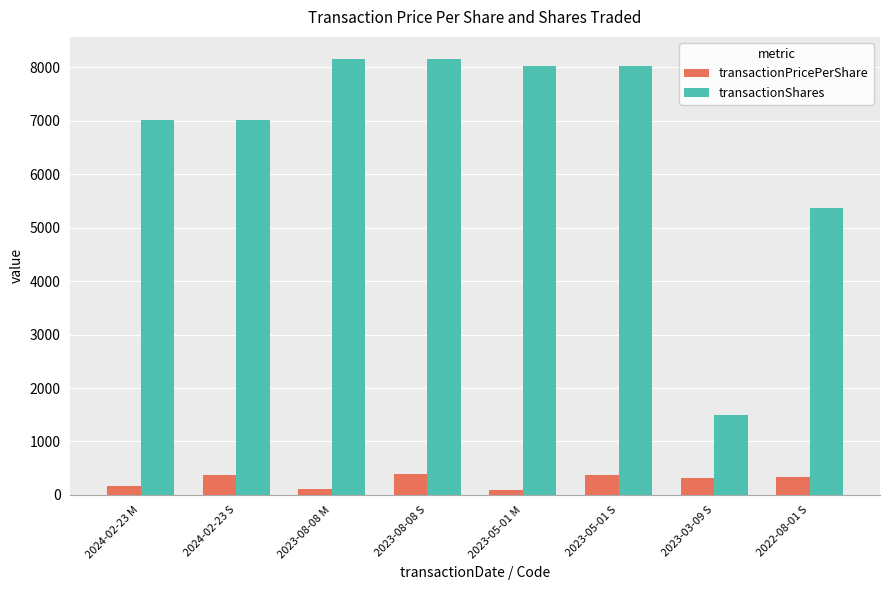

At which label does transactionShares first exceed 8020?

2023-08-08 M